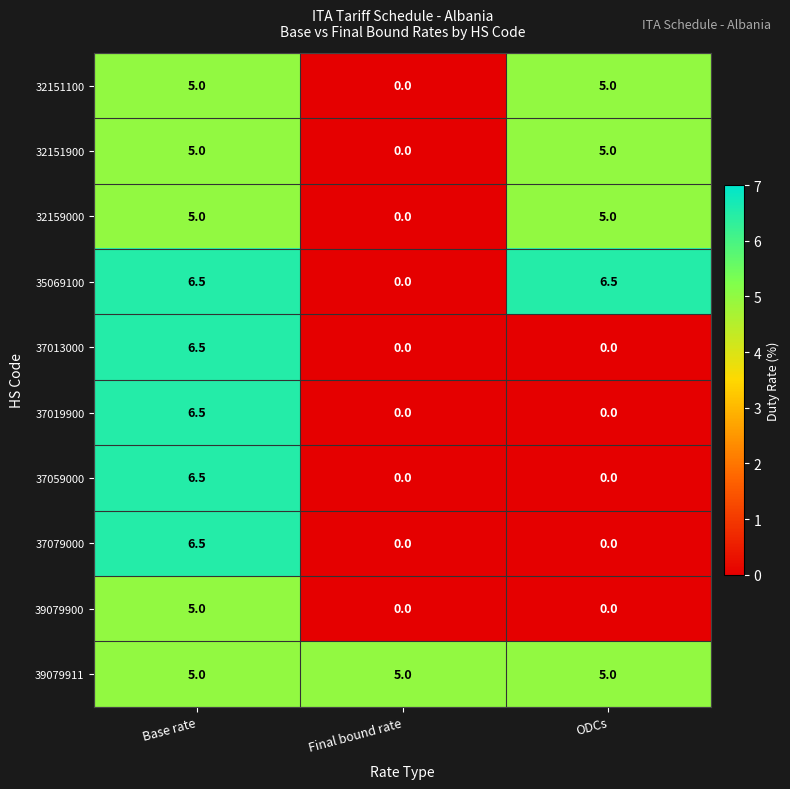

Reading right to left, what are all the values shown in this chart?

32151100: ODCs=5.0	Final bound rate=0.0	Base rate=5.0
32151900: ODCs=5.0	Final bound rate=0.0	Base rate=5.0
32159000: ODCs=5.0	Final bound rate=0.0	Base rate=5.0
35069100: ODCs=6.5	Final bound rate=0.0	Base rate=6.5
37013000: ODCs=0.0	Final bound rate=0.0	Base rate=6.5
37019900: ODCs=0.0	Final bound rate=0.0	Base rate=6.5
37059000: ODCs=0.0	Final bound rate=0.0	Base rate=6.5
37079000: ODCs=0.0	Final bound rate=0.0	Base rate=6.5
39079900: ODCs=0.0	Final bound rate=0.0	Base rate=5.0
39079911: ODCs=5.0	Final bound rate=5.0	Base rate=5.0